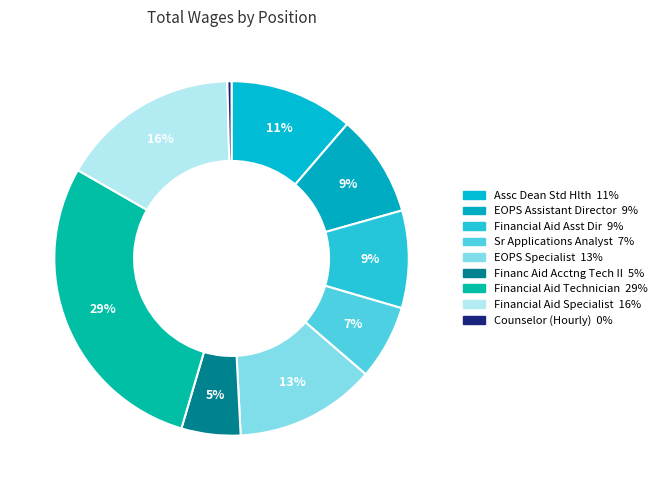

How many segments does this pie chart have?

9